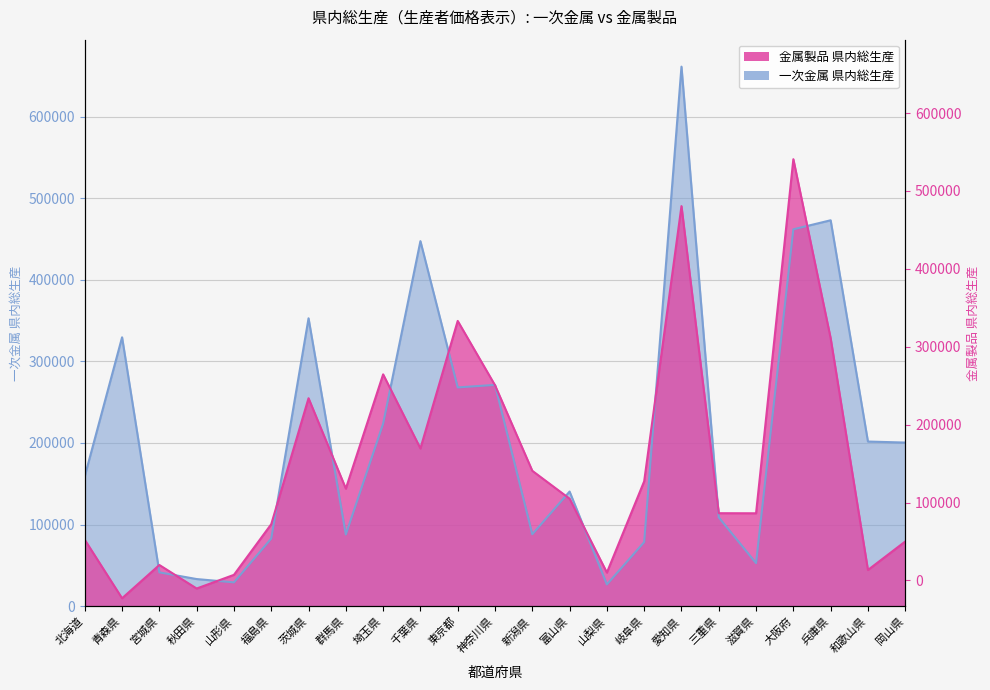

Reading left to right, transcribe all the data shown in this chart.

一次金属 県内総生産: 159362	329525	41424	33253	29185	82921	352793	87853	223639	447380	268086	271211	88146	140497	26663	78543	661209	108831	52769	461883	472934	201778	200522
金属製品 県内総生産: 81363	9712	50489	21653	38412	100499	254854	144067	284111	193314	349582	270759	165913	131754	41172	153061	490292	113958	113847	547749	328403	44360	79266